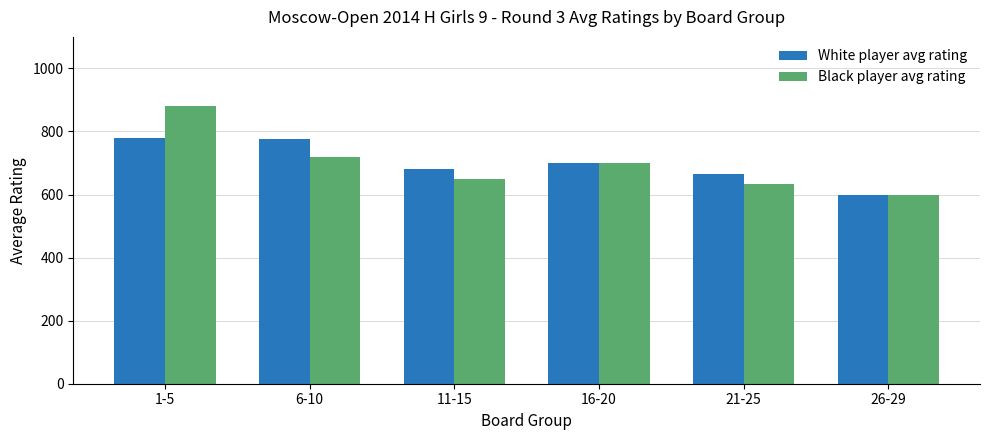

The value of Black player avg rating at 1-5 is 882. True or false?

True